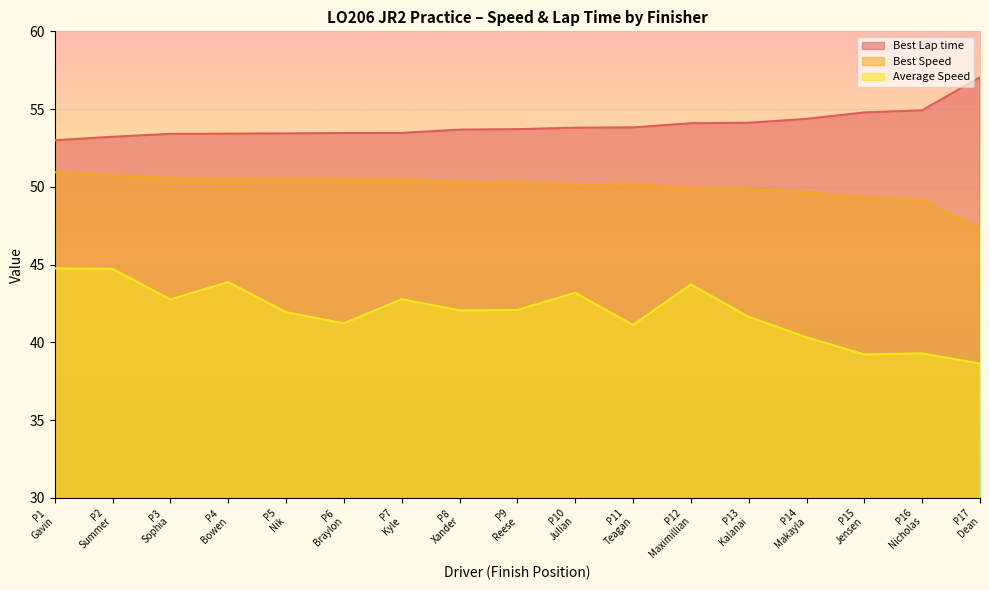

How many lines are shown in the chart?

3